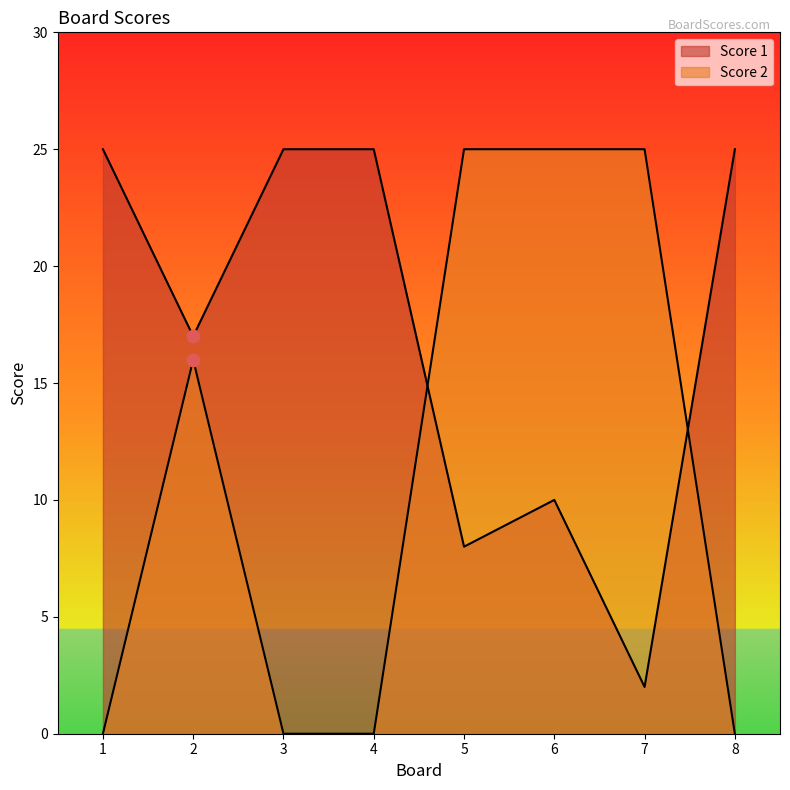

Is the value of Score 1 at 4 greater than the value of Score 2 at 5?

No